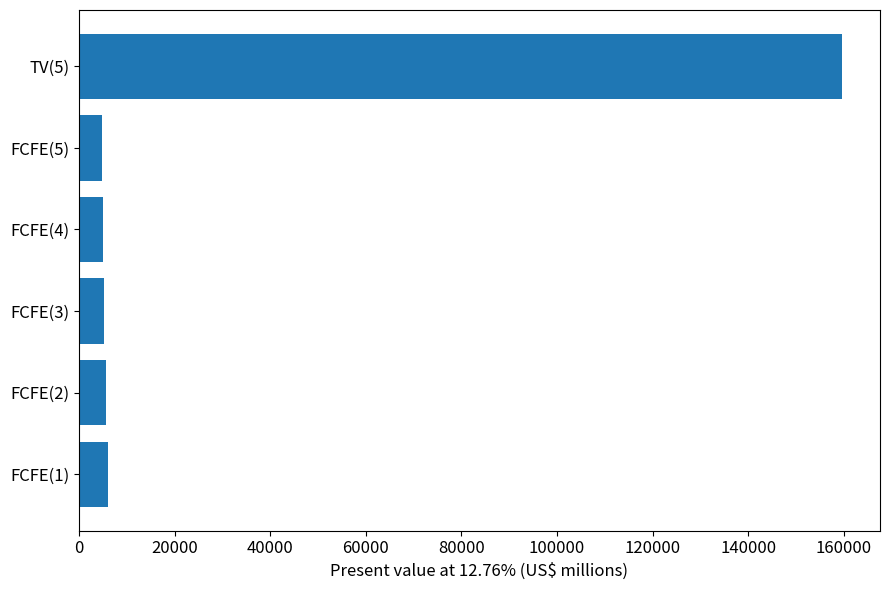

What is the average value?

31060